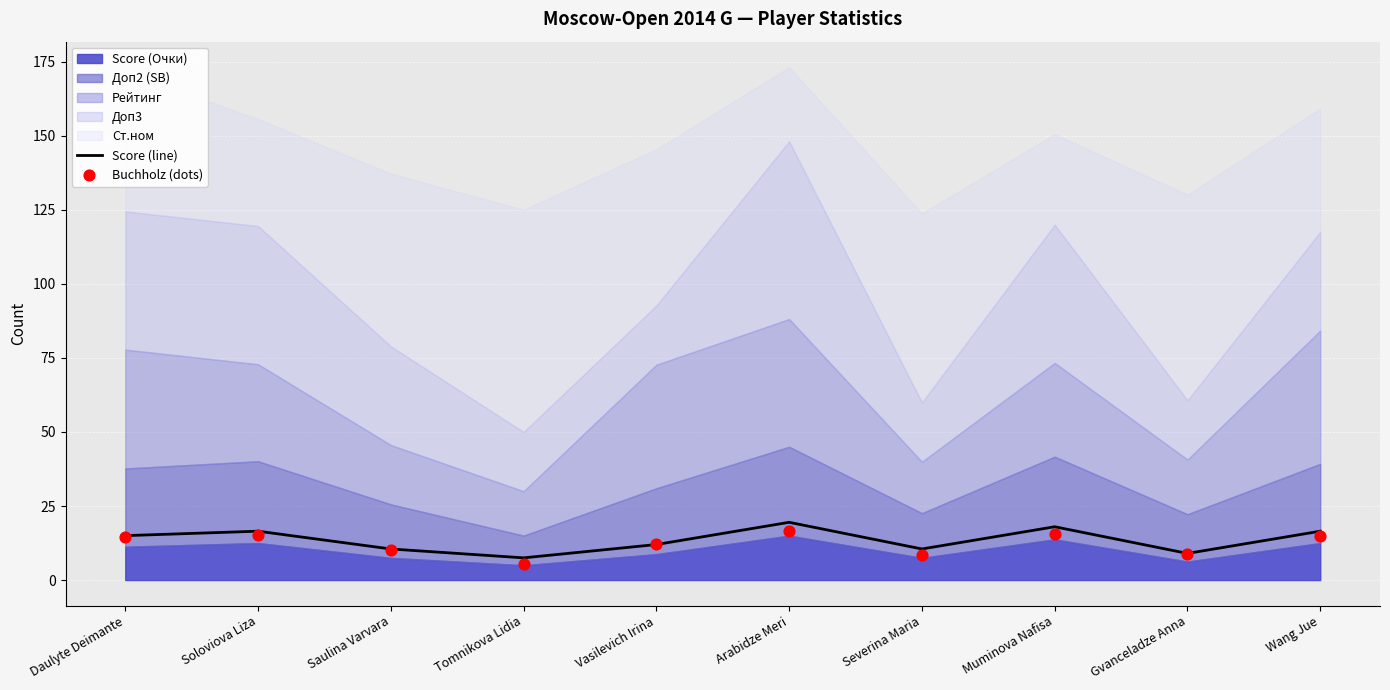

The Score (line) series shows 7.5 at Tomnikova Lidia. True or false?

True